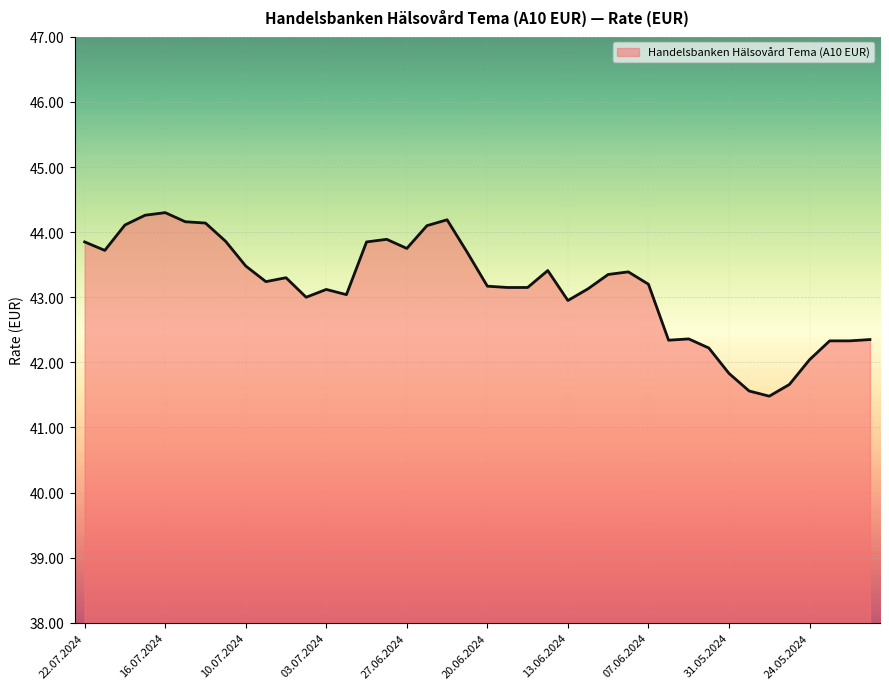

What is the difference between the maximum and minimum values?

2.8